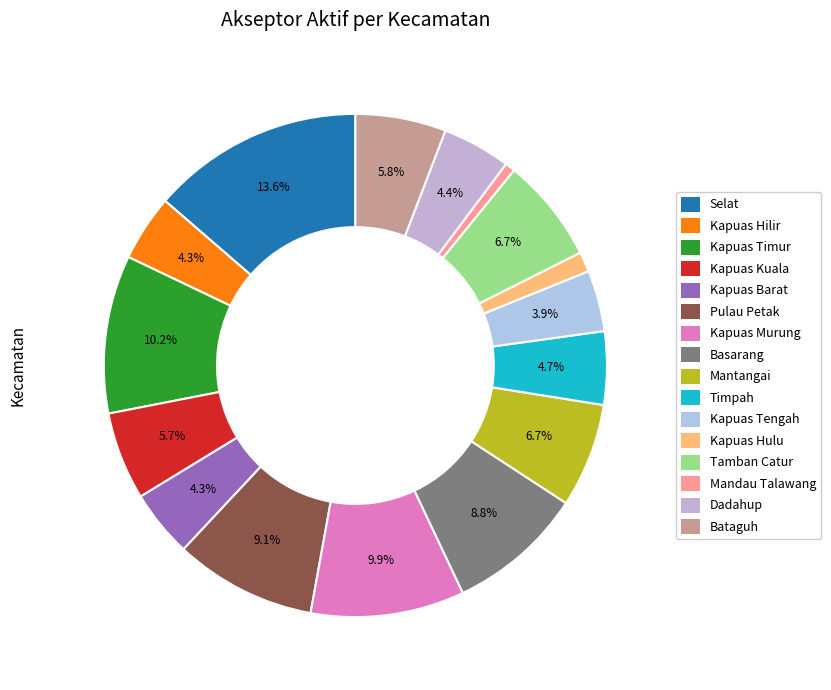

Is there any slice that represents more than half of the pie?

No